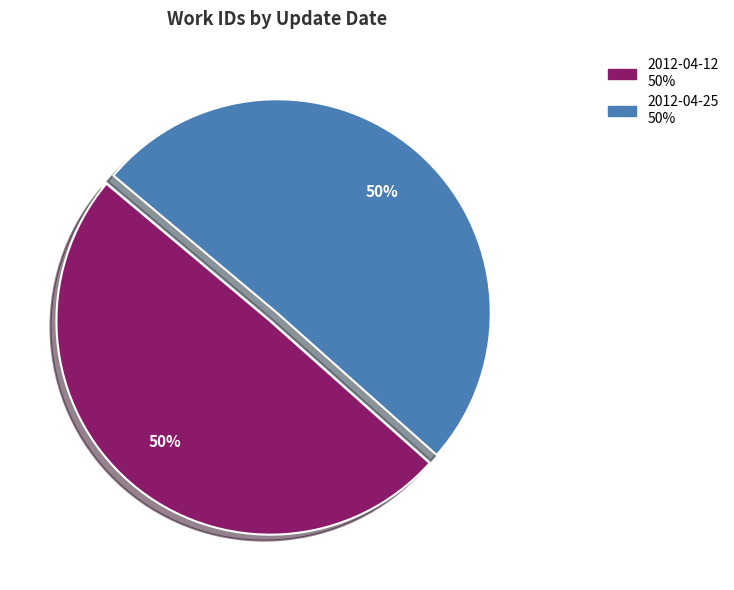

True or false: 2012-04-25 accounts for 44% of the total.

False